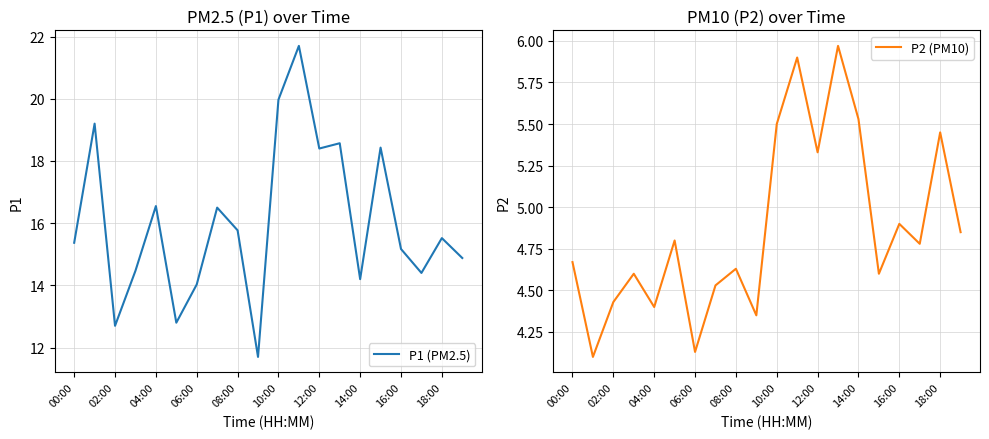

The value of P1 (PM2.5) at 04:00 is 16.6. True or false?

True